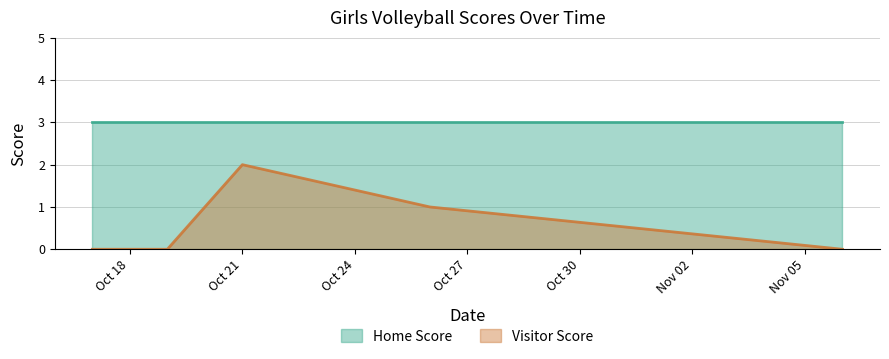

How many lines are shown in the chart?

2